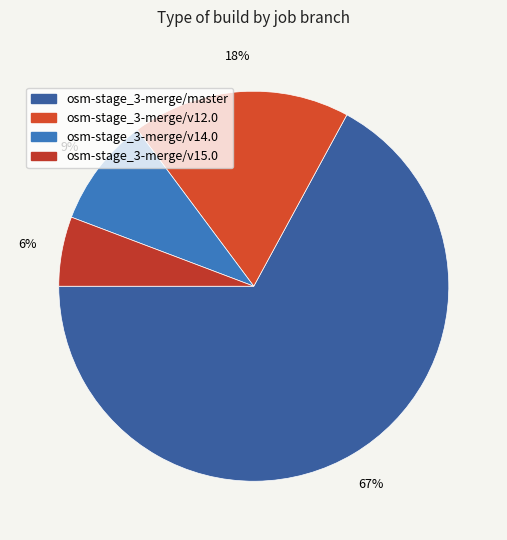

Count the number of slices in the pie.

4